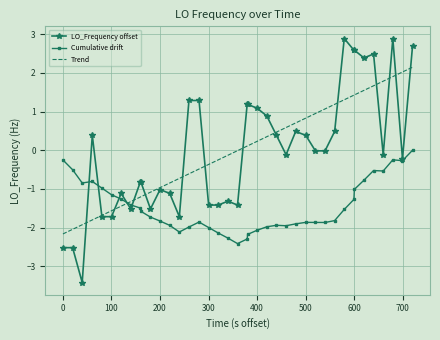

What are all the series names shown in the legend?

LO_Frequency offset, Cumulative drift, Trend